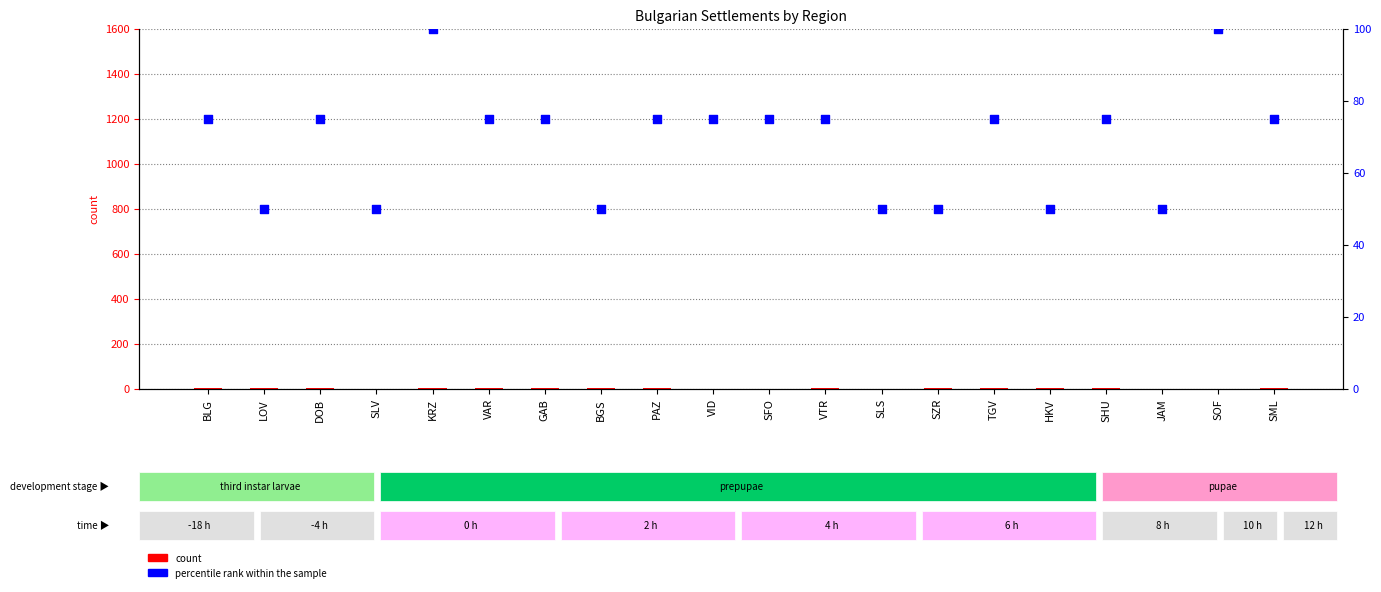

Which series reaches the maximum Y coordinate?

percentile rank within the sample